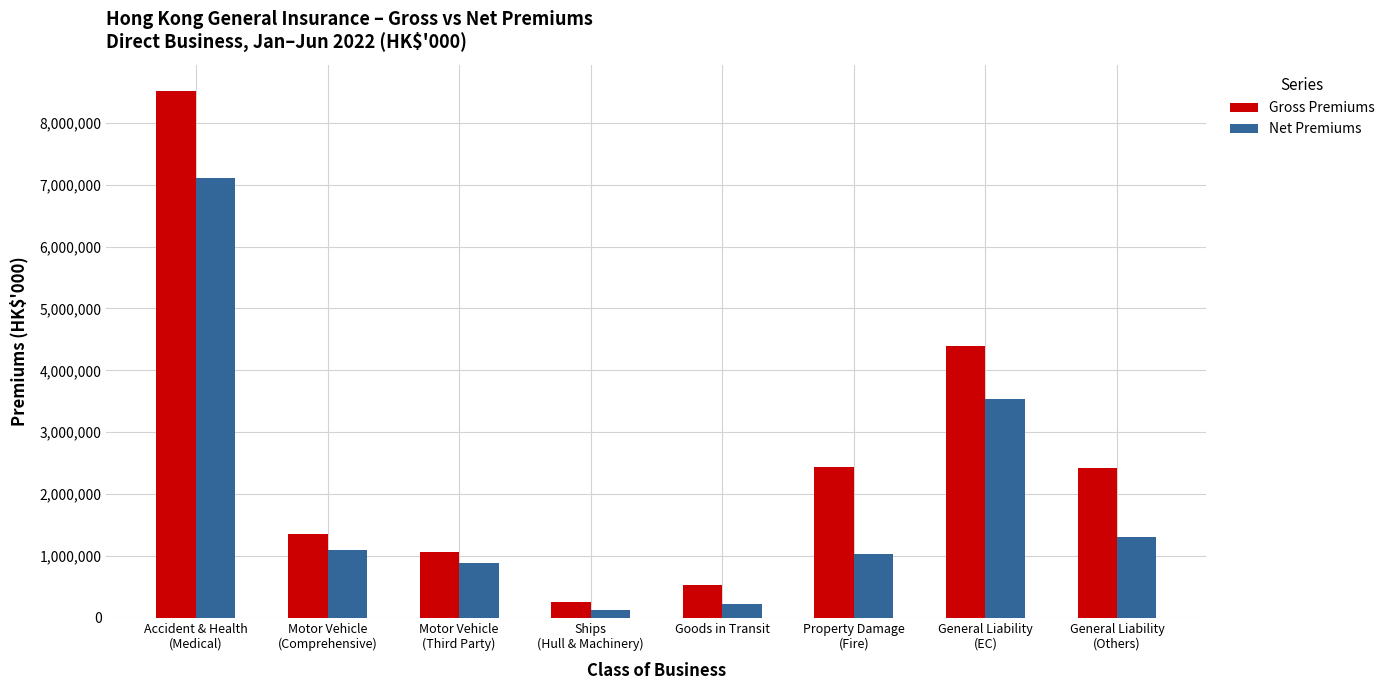

Read the Net Premiums value at Motor Vehicle
(Third Party).

878649